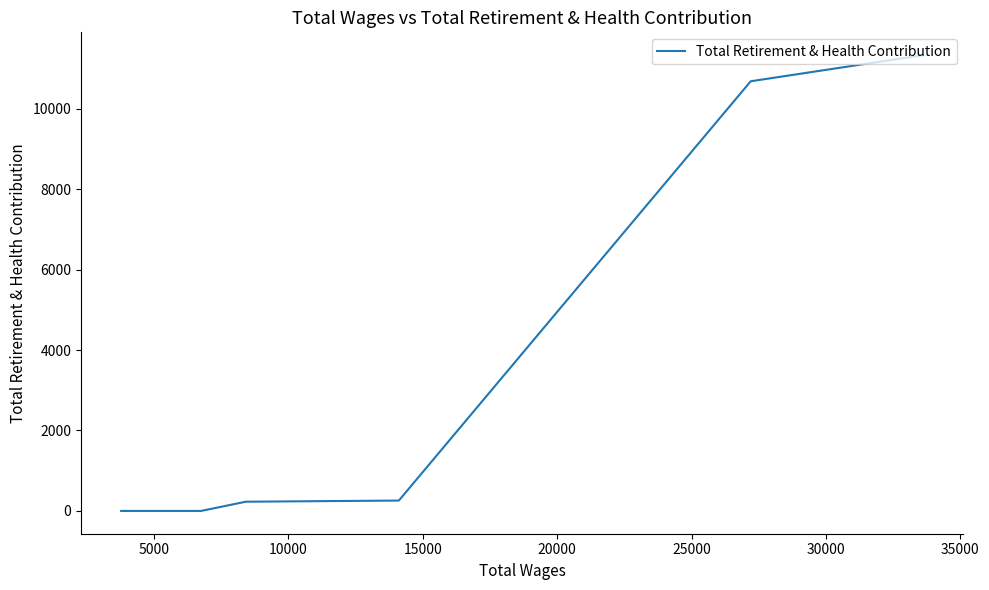

What is the value of the 3rd point from the left?

258